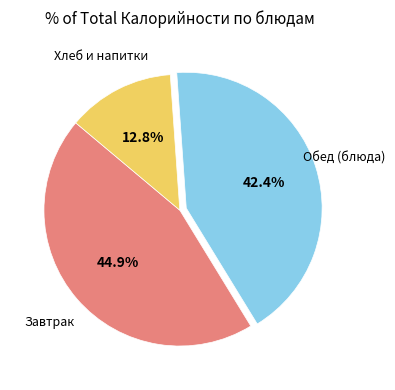

Is there any slice that represents more than half of the pie?

No